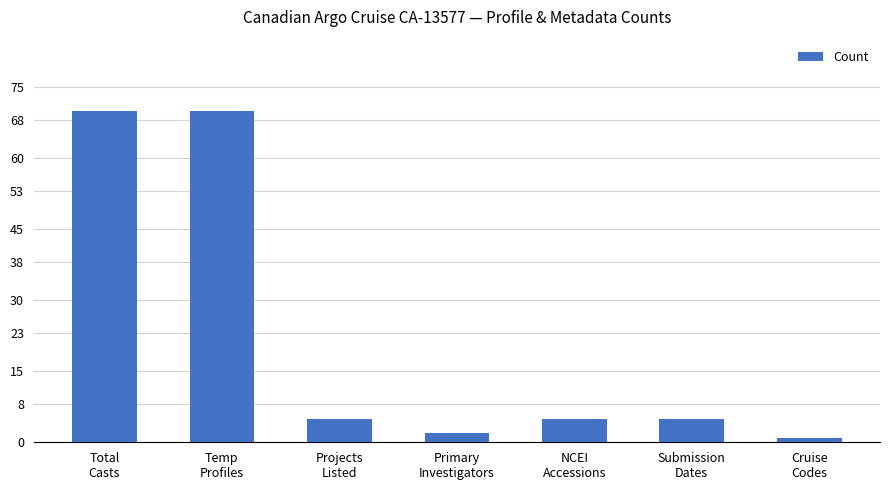

What is the average value?

23